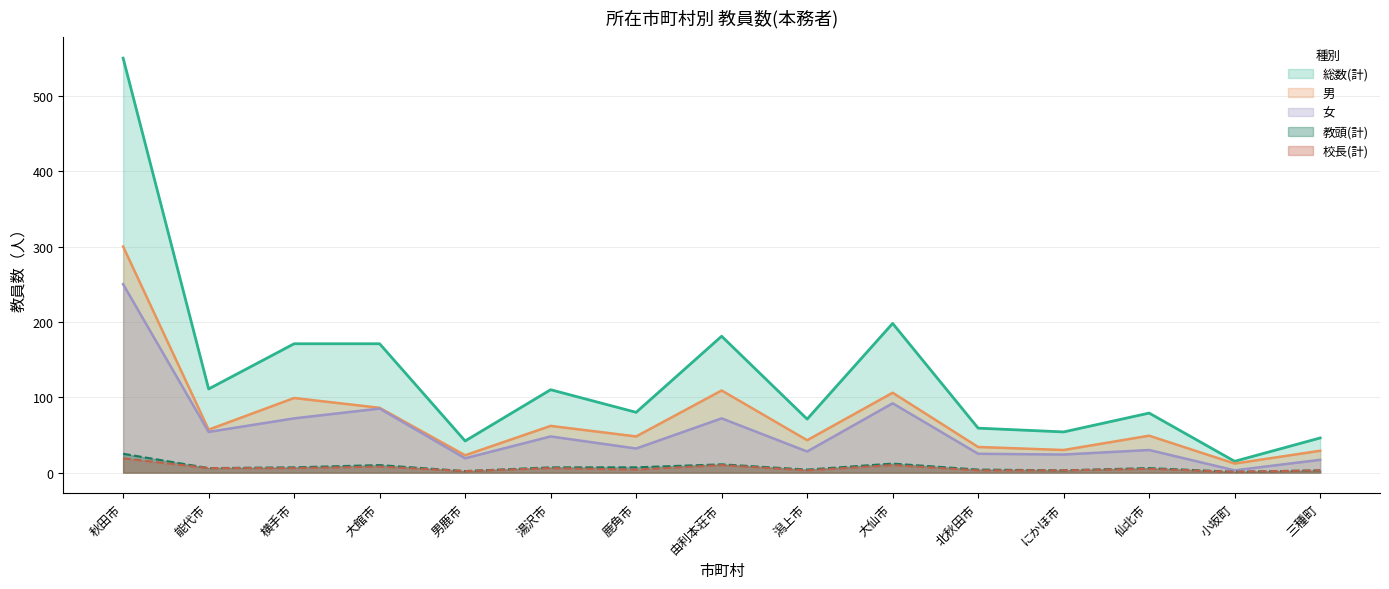

What is the value of the 総数(計) point at the 6th from the left?

110